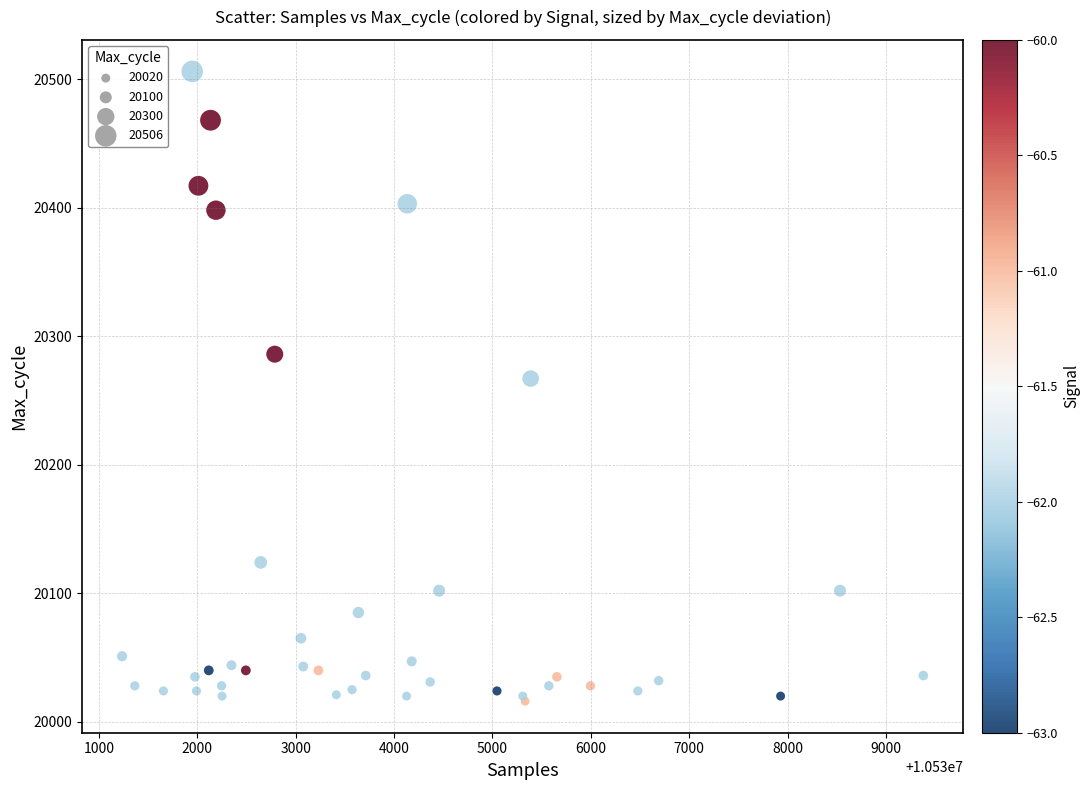

What Y value in the scatter plot is closest to 20261?

20267